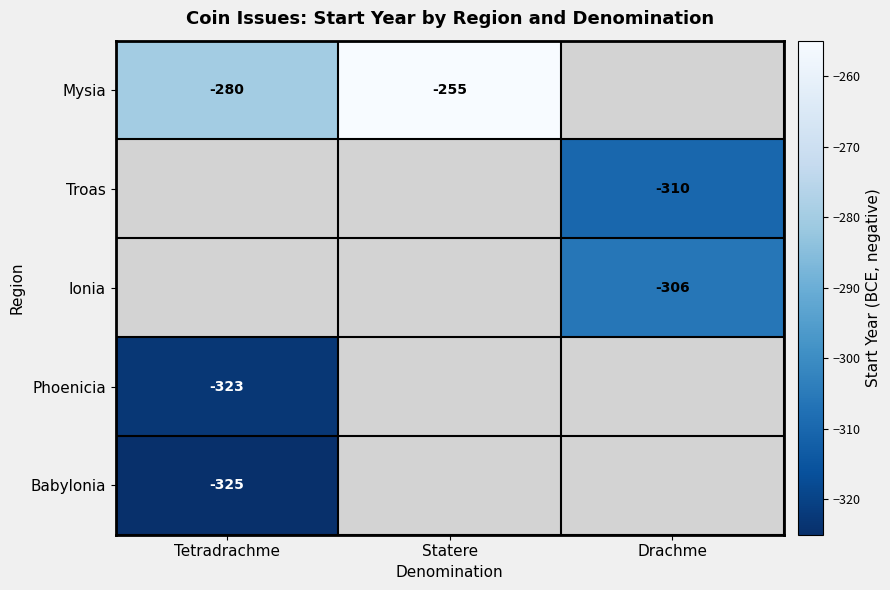

The value of Ionia at Drachme is -306. True or false?

True